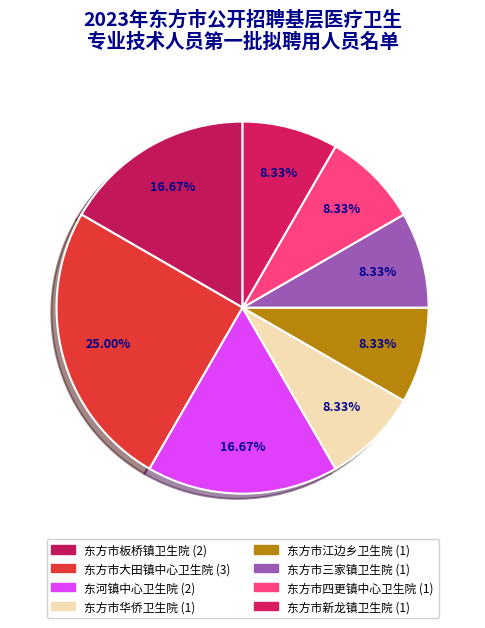

Count the number of slices in the pie.

8